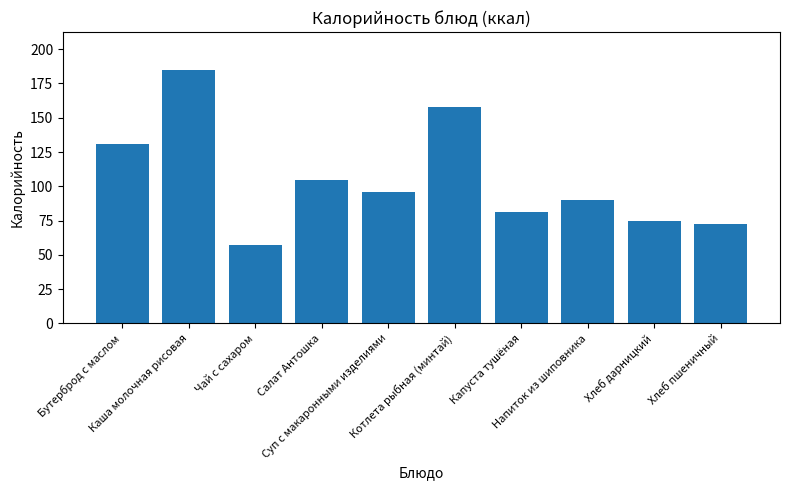

Reading left to right, transcribe all the data shown in this chart.

Бутерброд с маслом=130.6	Каша молочная рисовая=184.8	Чай с сахаром=57.2	Салат Антошка=104.6	Суп с макаронными изделиями=95.6	Котлета рыбная (минтай)=158.0	Капуста тушёная=81.0	Напиток из шиповника=89.7	Хлеб дарницкий=75.0	Хлеб пшеничный=72.6